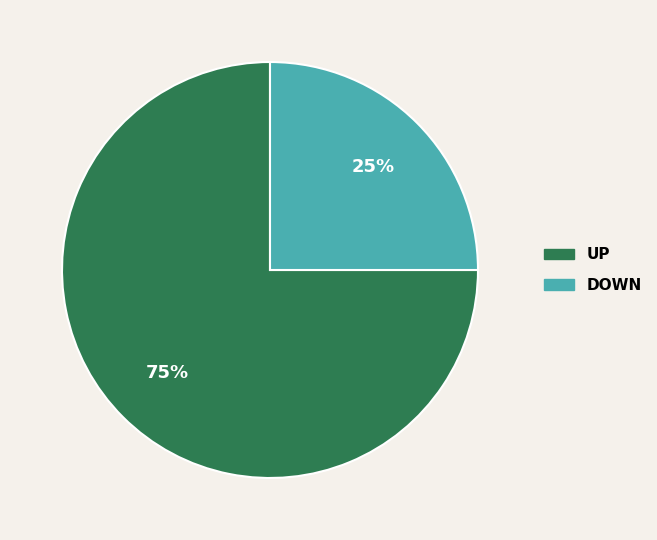

Is there any slice that represents more than half of the pie?

Yes